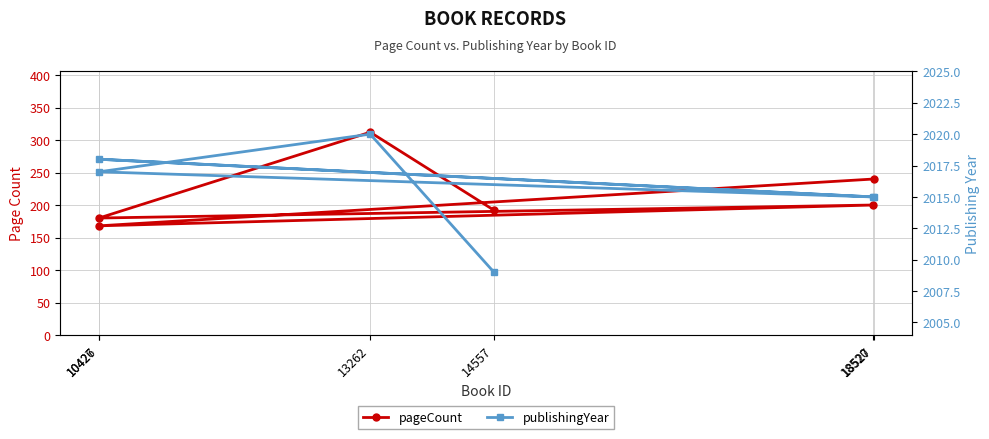

Rank the series at 13262 from lowest to highest value.

pageCount, publishingYear